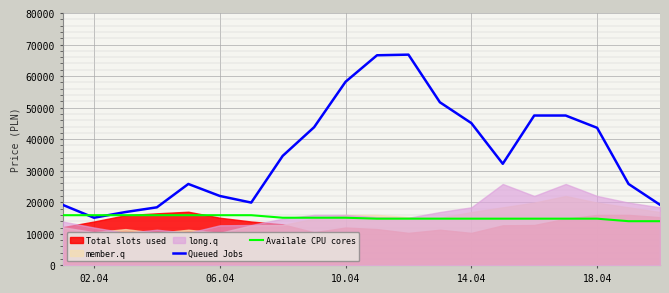

How many times do Queued Jobs and Availale CPU cores cross each other?

2